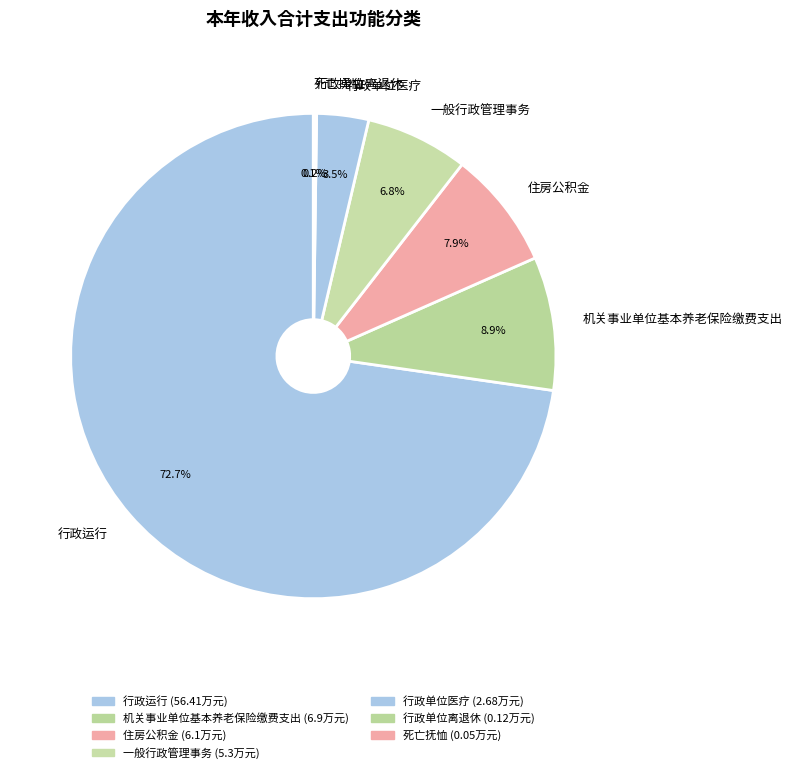

Approximately how many times larger is the value at 机关事业单位基本养老保险缴费支出 compared to 一般行政管理事务?

1.3